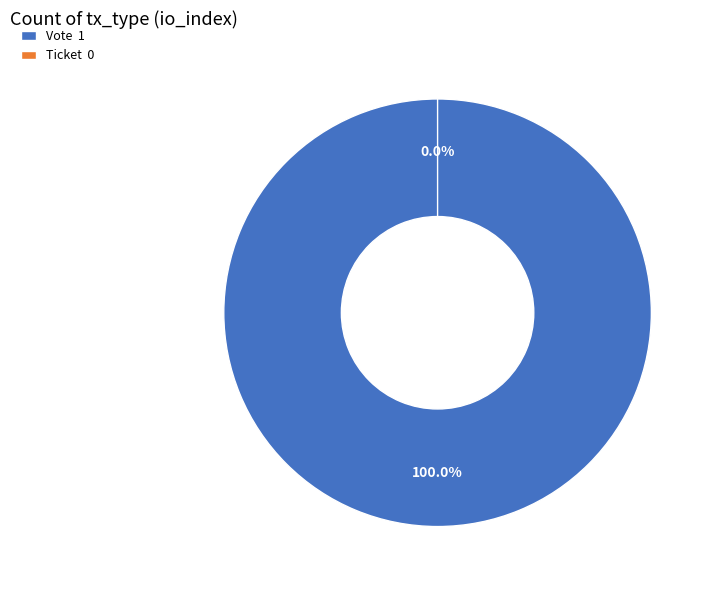

What is the largest slice in the pie chart?

Vote